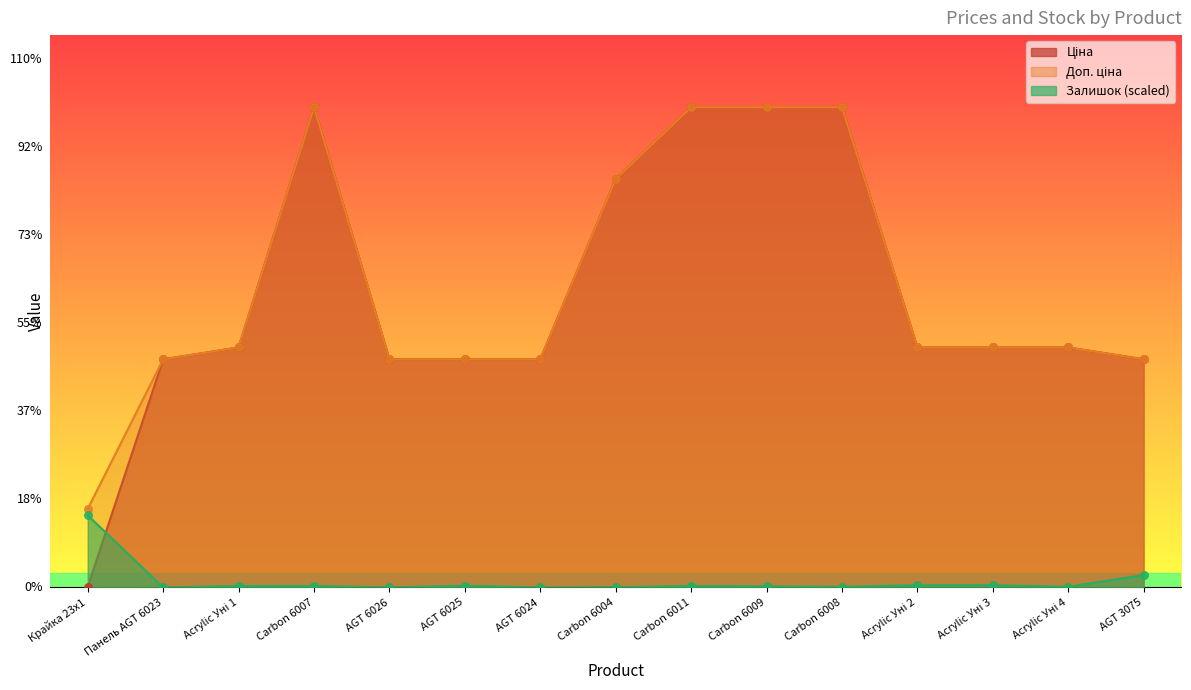

At which category is the sum across all series the highest?

Carbon 6007